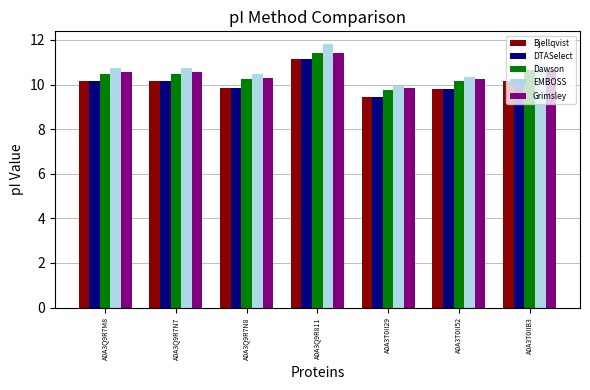

At which category is the sum across all series the highest?

A0A3Q9R811